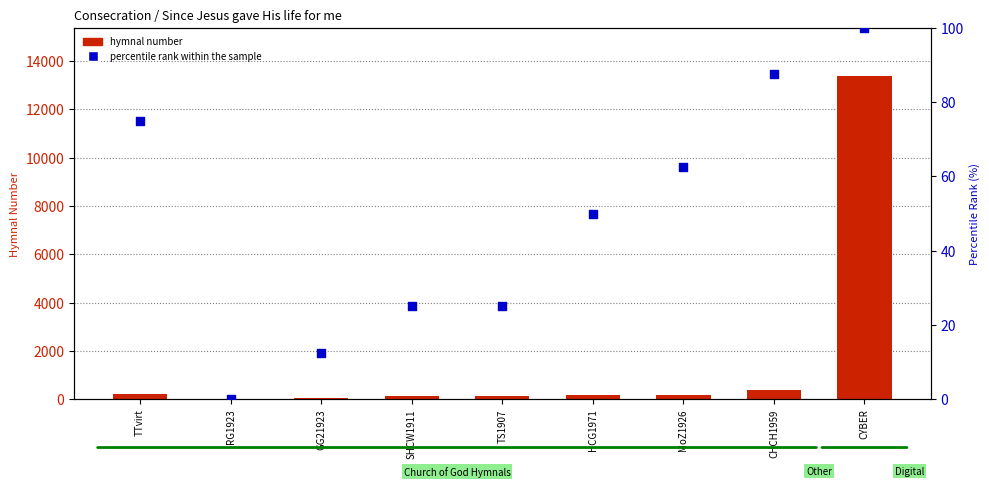

Is the value of hymnal number at CYBER greater than the value of percentile rank within the sample at SHCW1911?

Yes